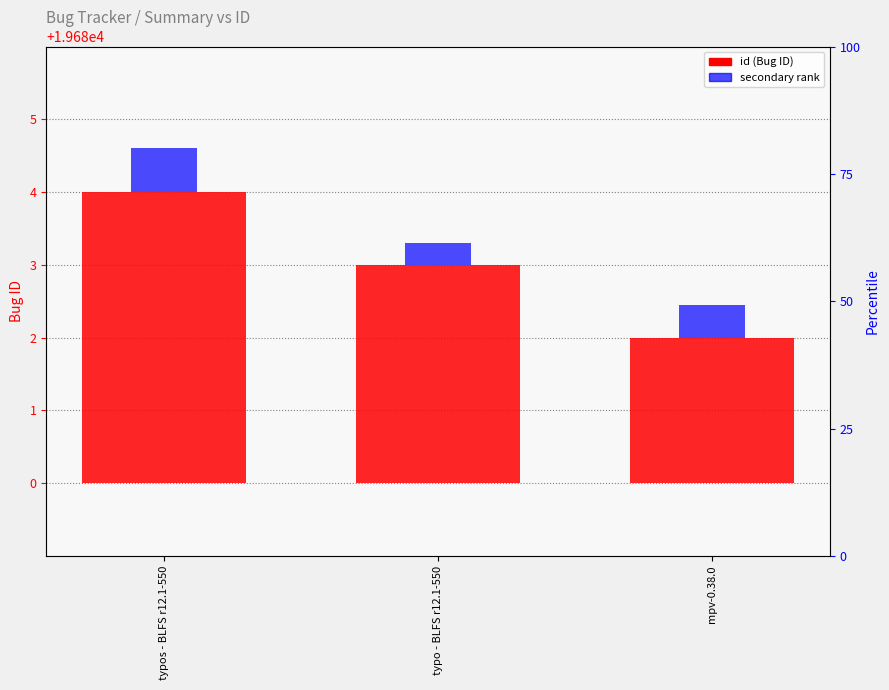

What is the sum of the values at mpv-0.38.0 and typos - BLFS r12.1-550?

6